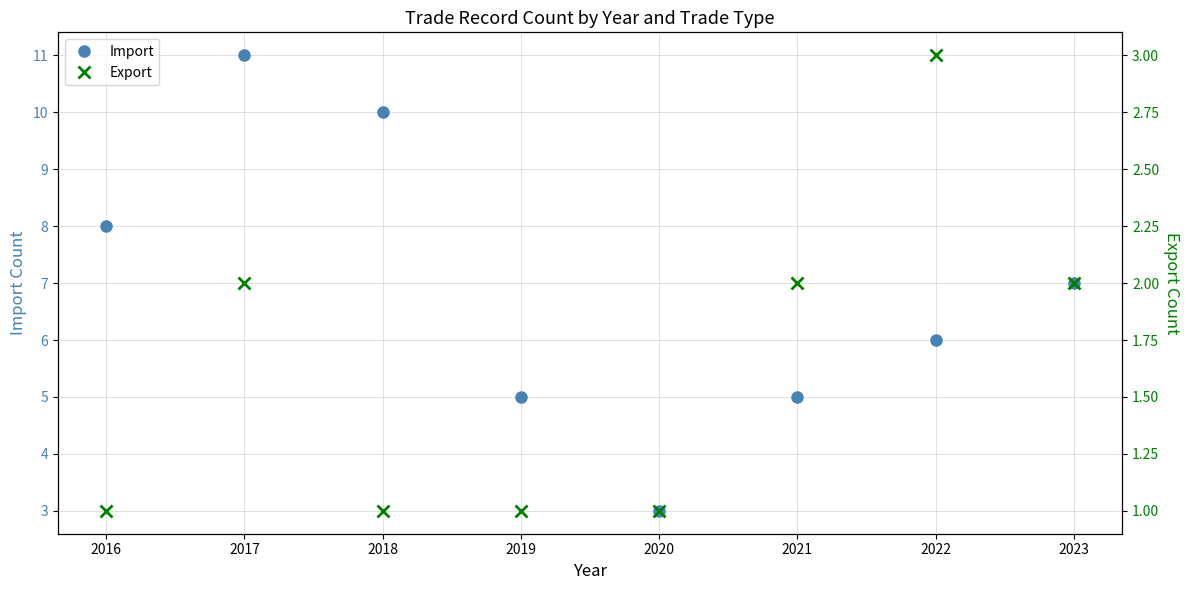

How many Export values are between 1 and 2?

7